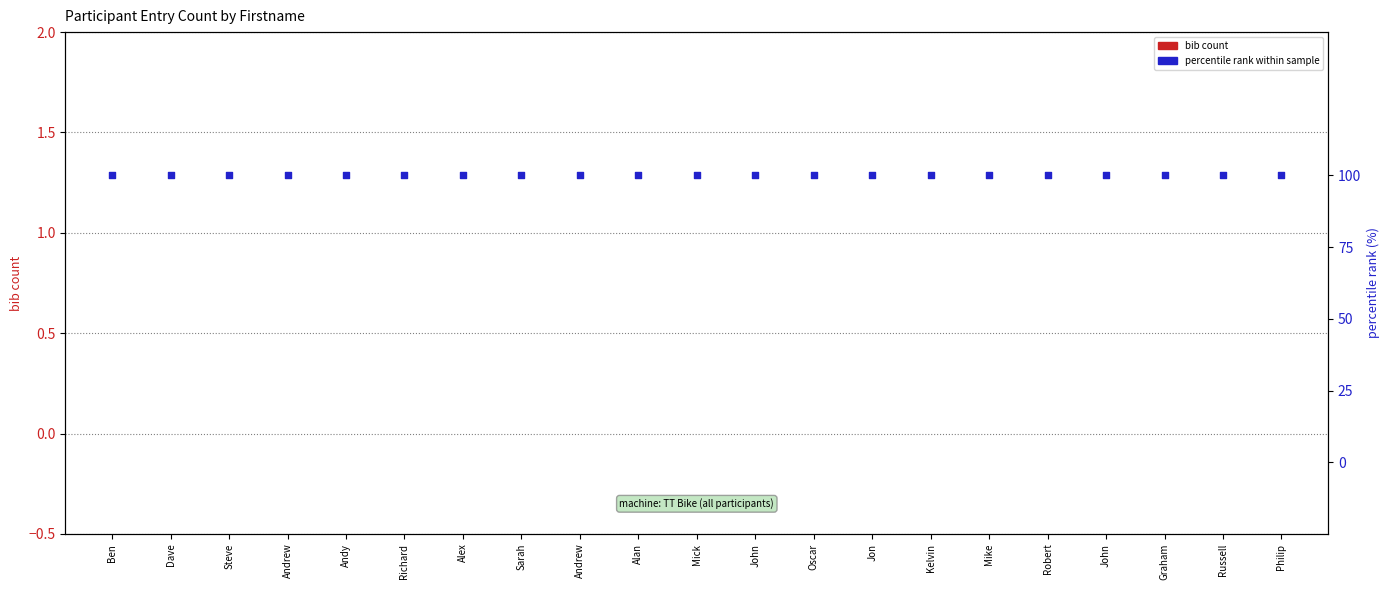

Which series has the largest total across all categories?

percentile rank within sample